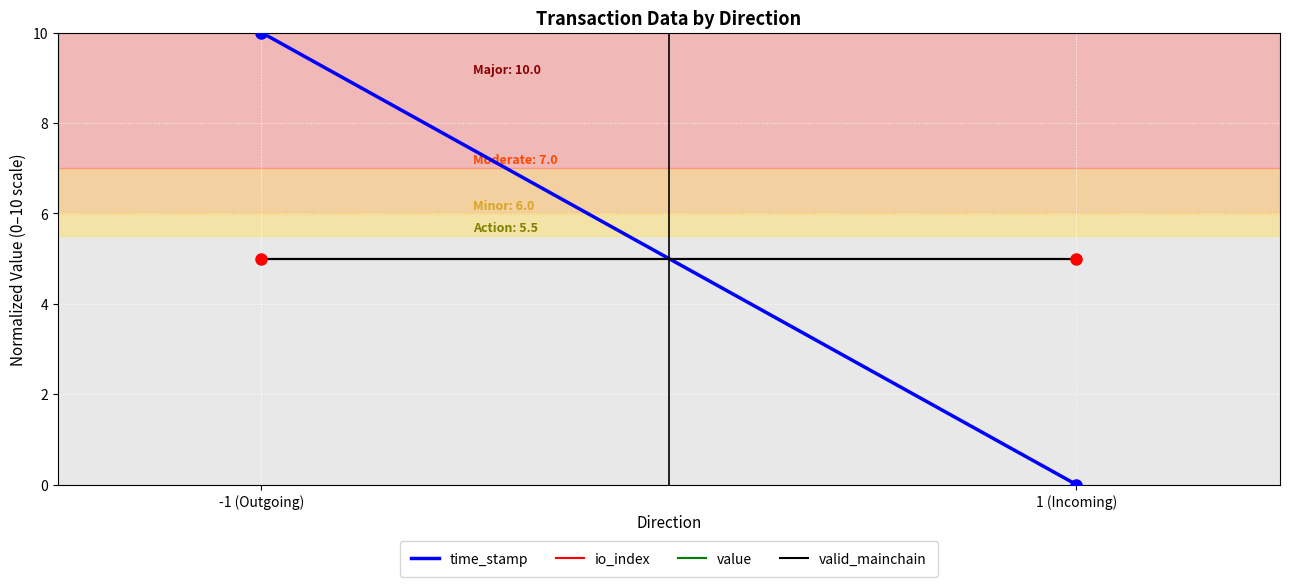

What is the sum of the valid_mainchain values at 1 (Incoming) and -1 (Outgoing)?

10